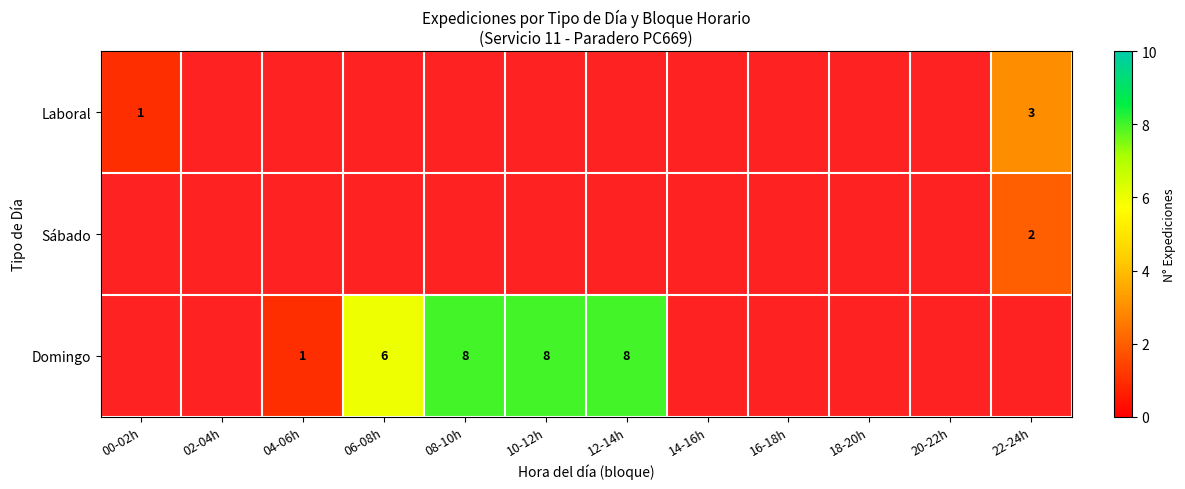

True or false: Domingo has a value of 1 at 04-06h.

True